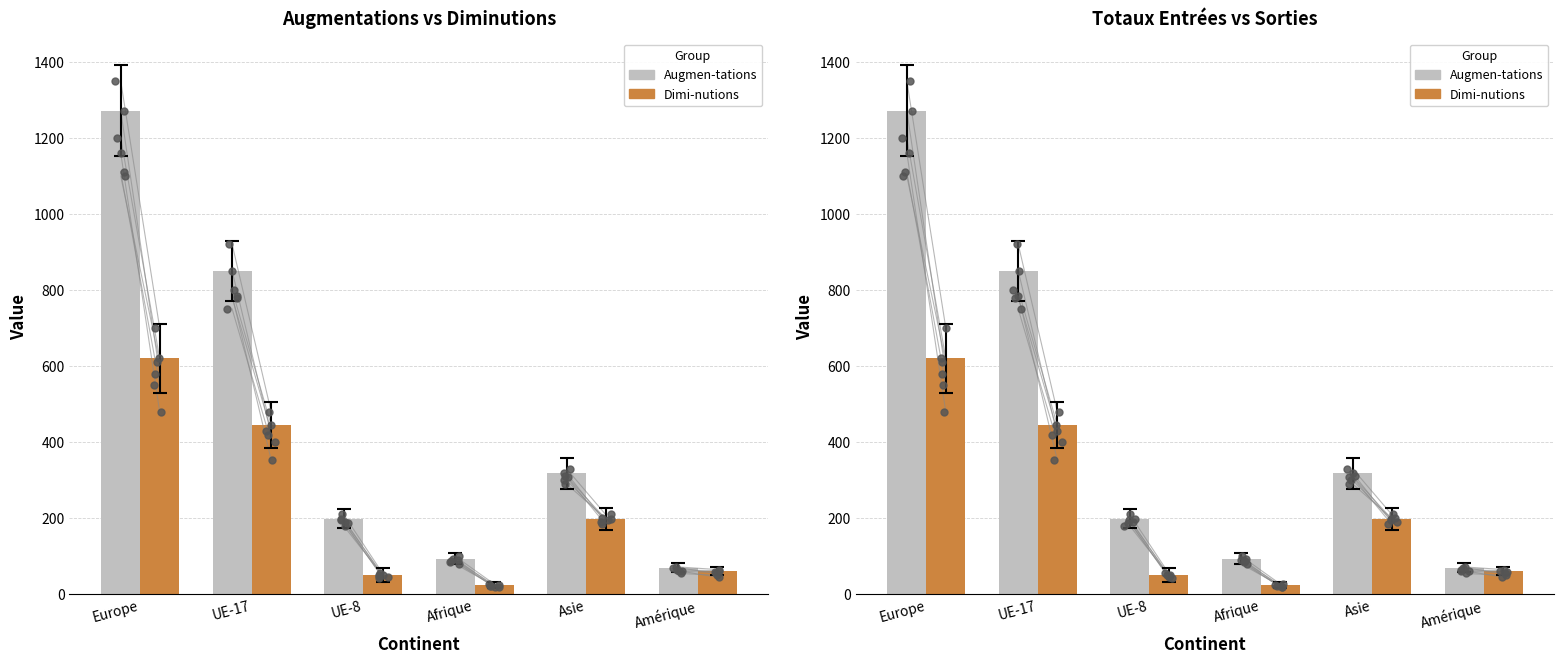

What are all the series names shown in the legend?

Augmen-tations, Dimi-nutions